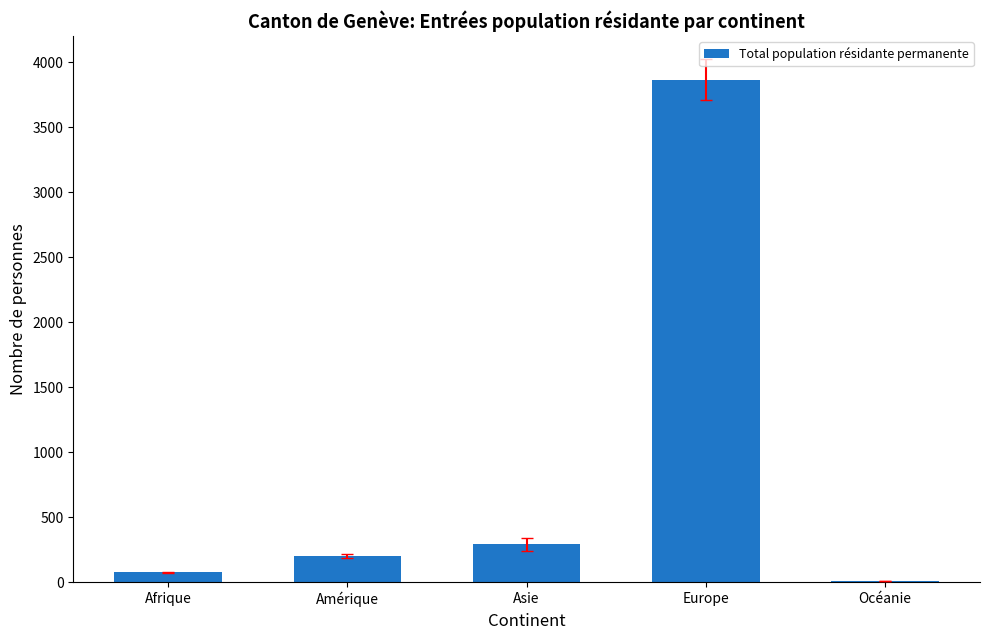

What is the approximate value at Océanie?

9